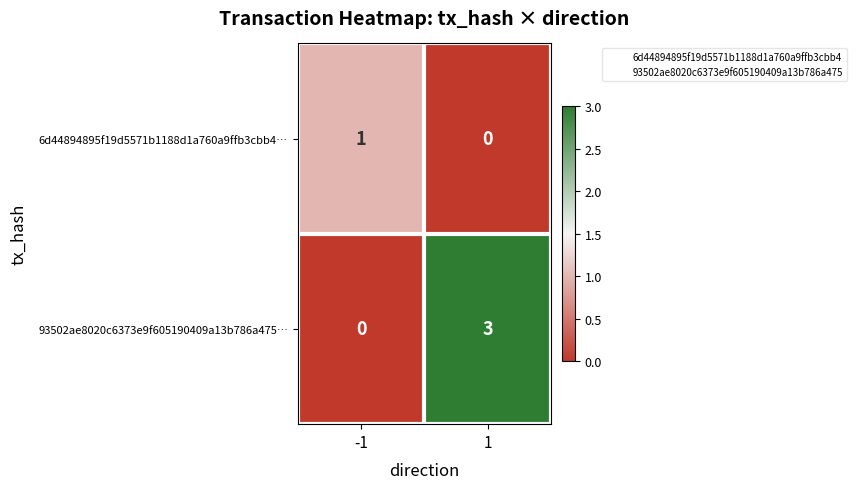

Reading right to left, transcribe all the data shown in this chart.

6d44894895f19d5571b1188d1a760a9ffb3cbb4…: 1=0	-1=1
93502ae8020c6373e9f605190409a13b786a475…: 1=3	-1=0